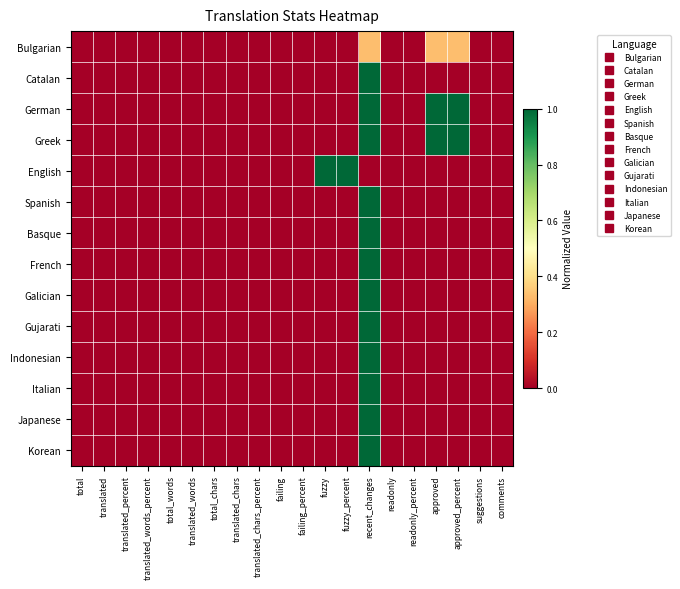

Reading left to right, what are all the values shown in this chart?

Bulgarian: total=0.0	translated=0.0	translated_percent=0.0	translated_words_percent=0.0	total_words=0.0	translated_words=0.0	total_chars=0.0	translated_chars=0.0	translated_chars_percent=0.0	failing=0.0	failing_percent=0.0	fuzzy=0.0	fuzzy_percent=0.0	recent_changes=0.3	readonly=0.0	readonly_percent=0.0	approved=0.3	approved_percent=0.3	suggestions=0.0	comments=0.0
Catalan: total=0.0	translated=0.0	translated_percent=0.0	translated_words_percent=0.0	total_words=0.0	translated_words=0.0	total_chars=0.0	translated_chars=0.0	translated_chars_percent=0.0	failing=0.0	failing_percent=0.0	fuzzy=0.0	fuzzy_percent=0.0	recent_changes=1.0	readonly=0.0	readonly_percent=0.0	approved=0.0	approved_percent=0.0	suggestions=0.0	comments=0.0
German: total=0.0	translated=0.0	translated_percent=0.0	translated_words_percent=0.0	total_words=0.0	translated_words=0.0	total_chars=0.0	translated_chars=0.0	translated_chars_percent=0.0	failing=0.0	failing_percent=0.0	fuzzy=0.0	fuzzy_percent=0.0	recent_changes=1.0	readonly=0.0	readonly_percent=0.0	approved=1.0	approved_percent=1.0	suggestions=0.0	comments=0.0
Greek: total=0.0	translated=0.0	translated_percent=0.0	translated_words_percent=0.0	total_words=0.0	translated_words=0.0	total_chars=0.0	translated_chars=0.0	translated_chars_percent=0.0	failing=0.0	failing_percent=0.0	fuzzy=0.0	fuzzy_percent=0.0	recent_changes=1.0	readonly=0.0	readonly_percent=0.0	approved=1.0	approved_percent=1.0	suggestions=0.0	comments=0.0
English: total=0.0	translated=0.0	translated_percent=0.0	translated_words_percent=0.0	total_words=0.0	translated_words=0.0	total_chars=0.0	translated_chars=0.0	translated_chars_percent=0.0	failing=0.0	failing_percent=0.0	fuzzy=1.0	fuzzy_percent=1.0	recent_changes=0.0	readonly=0.0	readonly_percent=0.0	approved=0.0	approved_percent=0.0	suggestions=0.0	comments=0.0
Spanish: total=0.0	translated=0.0	translated_percent=0.0	translated_words_percent=0.0	total_words=0.0	translated_words=0.0	total_chars=0.0	translated_chars=0.0	translated_chars_percent=0.0	failing=0.0	failing_percent=0.0	fuzzy=0.0	fuzzy_percent=0.0	recent_changes=1.0	readonly=0.0	readonly_percent=0.0	approved=0.0	approved_percent=0.0	suggestions=0.0	comments=0.0
Basque: total=0.0	translated=0.0	translated_percent=0.0	translated_words_percent=0.0	total_words=0.0	translated_words=0.0	total_chars=0.0	translated_chars=0.0	translated_chars_percent=0.0	failing=0.0	failing_percent=0.0	fuzzy=0.0	fuzzy_percent=0.0	recent_changes=1.0	readonly=0.0	readonly_percent=0.0	approved=0.0	approved_percent=0.0	suggestions=0.0	comments=0.0
French: total=0.0	translated=0.0	translated_percent=0.0	translated_words_percent=0.0	total_words=0.0	translated_words=0.0	total_chars=0.0	translated_chars=0.0	translated_chars_percent=0.0	failing=0.0	failing_percent=0.0	fuzzy=0.0	fuzzy_percent=0.0	recent_changes=1.0	readonly=0.0	readonly_percent=0.0	approved=0.0	approved_percent=0.0	suggestions=0.0	comments=0.0
Galician: total=0.0	translated=0.0	translated_percent=0.0	translated_words_percent=0.0	total_words=0.0	translated_words=0.0	total_chars=0.0	translated_chars=0.0	translated_chars_percent=0.0	failing=0.0	failing_percent=0.0	fuzzy=0.0	fuzzy_percent=0.0	recent_changes=1.0	readonly=0.0	readonly_percent=0.0	approved=0.0	approved_percent=0.0	suggestions=0.0	comments=0.0
Gujarati: total=0.0	translated=0.0	translated_percent=0.0	translated_words_percent=0.0	total_words=0.0	translated_words=0.0	total_chars=0.0	translated_chars=0.0	translated_chars_percent=0.0	failing=0.0	failing_percent=0.0	fuzzy=0.0	fuzzy_percent=0.0	recent_changes=1.0	readonly=0.0	readonly_percent=0.0	approved=0.0	approved_percent=0.0	suggestions=0.0	comments=0.0
Indonesian: total=0.0	translated=0.0	translated_percent=0.0	translated_words_percent=0.0	total_words=0.0	translated_words=0.0	total_chars=0.0	translated_chars=0.0	translated_chars_percent=0.0	failing=0.0	failing_percent=0.0	fuzzy=0.0	fuzzy_percent=0.0	recent_changes=1.0	readonly=0.0	readonly_percent=0.0	approved=0.0	approved_percent=0.0	suggestions=0.0	comments=0.0
Italian: total=0.0	translated=0.0	translated_percent=0.0	translated_words_percent=0.0	total_words=0.0	translated_words=0.0	total_chars=0.0	translated_chars=0.0	translated_chars_percent=0.0	failing=0.0	failing_percent=0.0	fuzzy=0.0	fuzzy_percent=0.0	recent_changes=1.0	readonly=0.0	readonly_percent=0.0	approved=0.0	approved_percent=0.0	suggestions=0.0	comments=0.0
Japanese: total=0.0	translated=0.0	translated_percent=0.0	translated_words_percent=0.0	total_words=0.0	translated_words=0.0	total_chars=0.0	translated_chars=0.0	translated_chars_percent=0.0	failing=0.0	failing_percent=0.0	fuzzy=0.0	fuzzy_percent=0.0	recent_changes=1.0	readonly=0.0	readonly_percent=0.0	approved=0.0	approved_percent=0.0	suggestions=0.0	comments=0.0
Korean: total=0.0	translated=0.0	translated_percent=0.0	translated_words_percent=0.0	total_words=0.0	translated_words=0.0	total_chars=0.0	translated_chars=0.0	translated_chars_percent=0.0	failing=0.0	failing_percent=0.0	fuzzy=0.0	fuzzy_percent=0.0	recent_changes=1.0	readonly=0.0	readonly_percent=0.0	approved=0.0	approved_percent=0.0	suggestions=0.0	comments=0.0